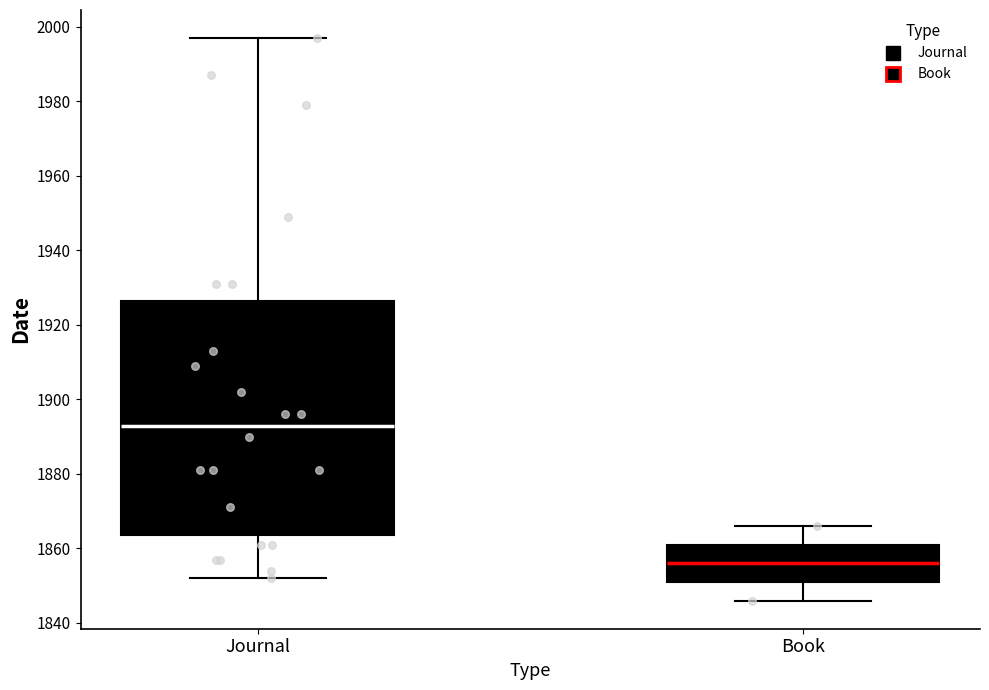

Reading left to right, read every box against the y-axis: the position of its median line, the range the box covers, and the ends of its whiskers. The values are not printed on the chart, so give them approximately, as read against the axis.

Journal: median 1894, box 1864 to 1926, whiskers 1852 to 1998
Book: median 1856, box 1852 to 1862, whiskers 1846 to 1866